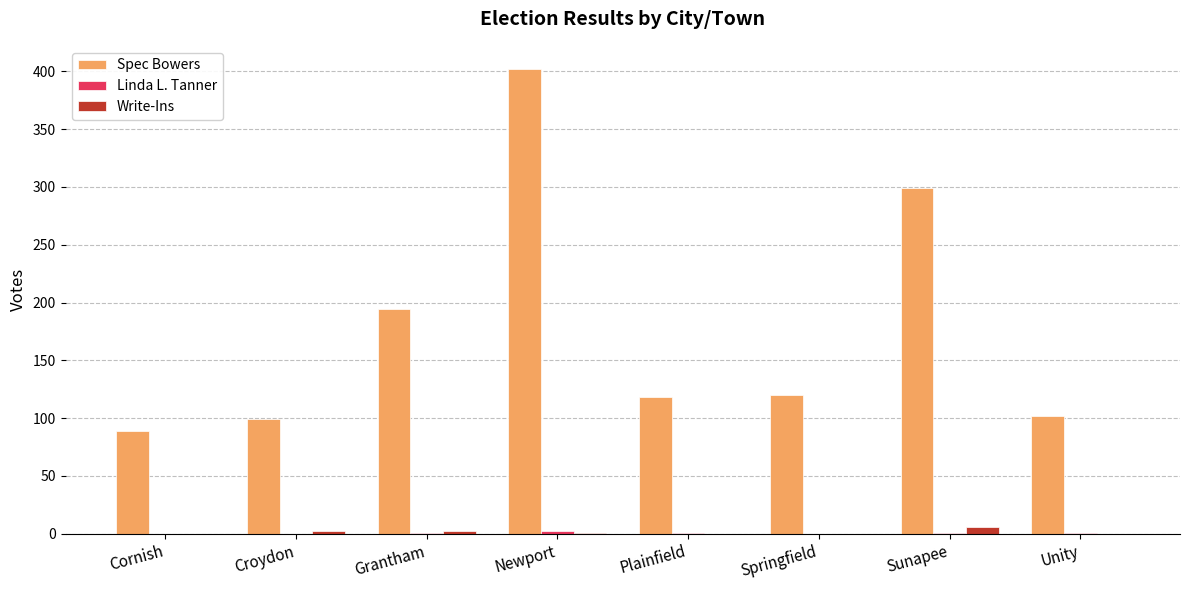

True or false: Write-Ins has a value of 2 at Croydon.

True